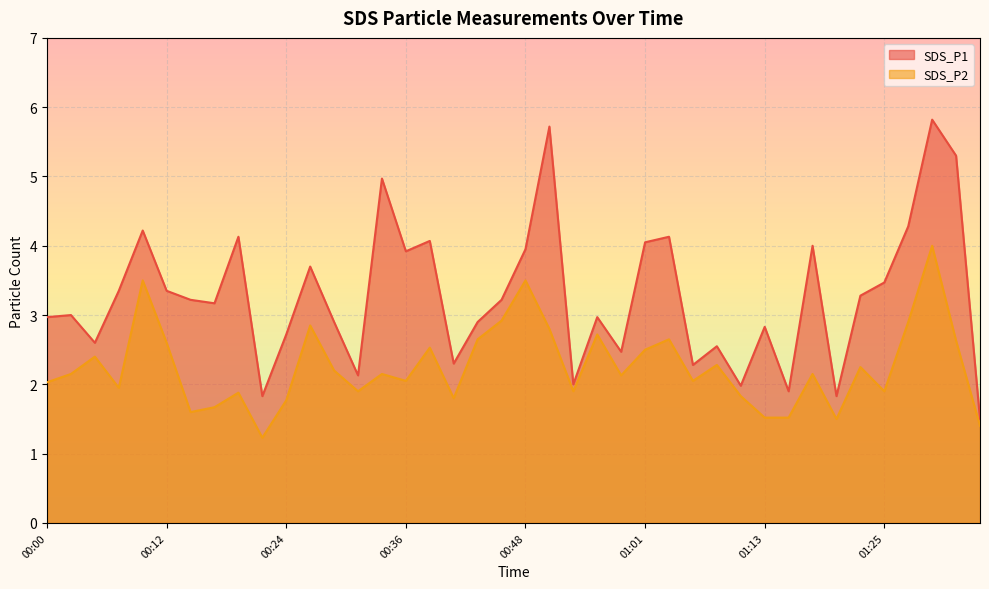

What is the label of the 30th point from the left?

01:10